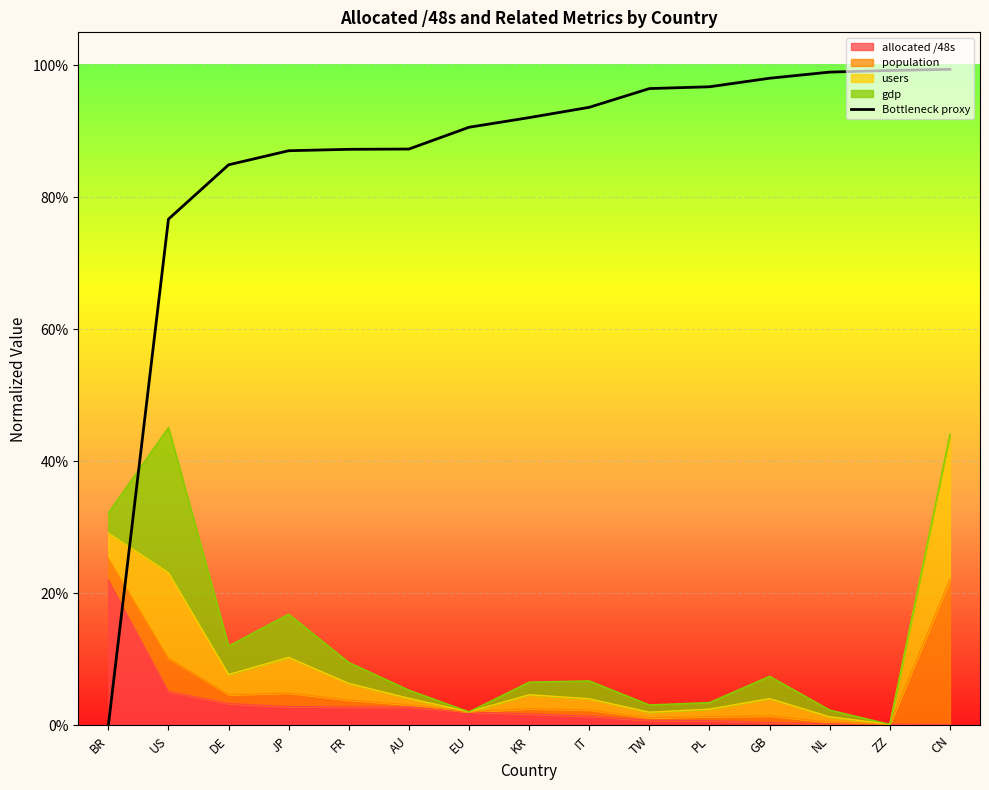

True or false: the data has more than 1 interior local peaks.

False